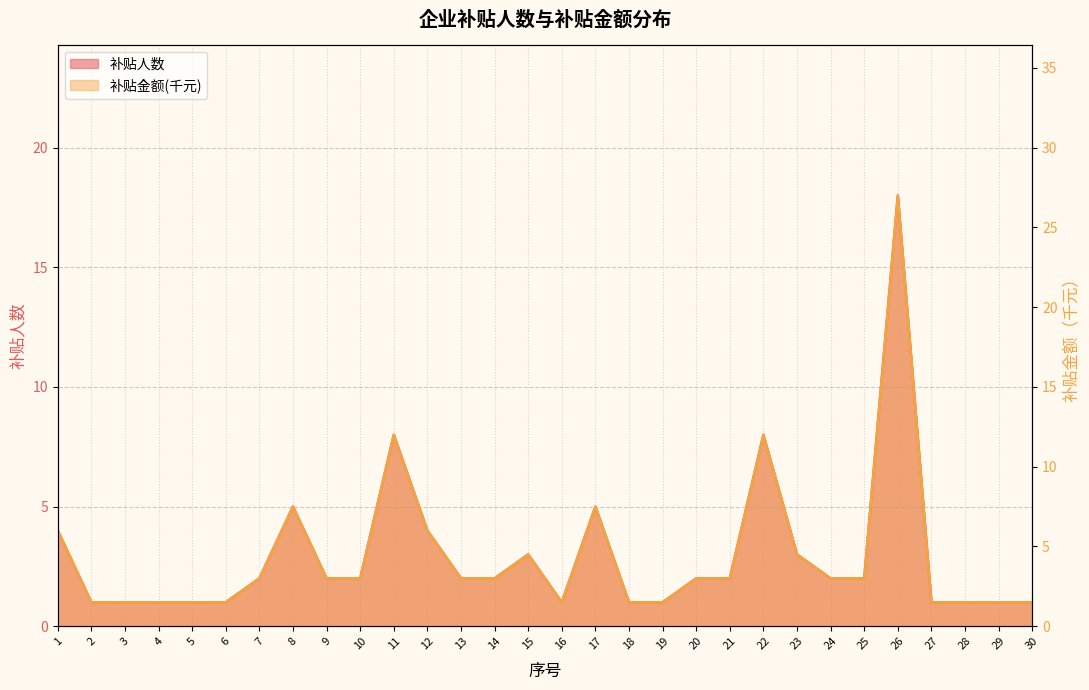

At which category does the chart reach its peak across all series?

26